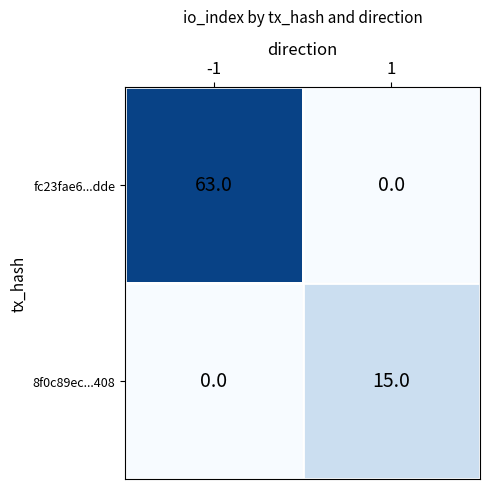

What is the sum of the 8f0c89ec...408 values at 1 and -1?

15